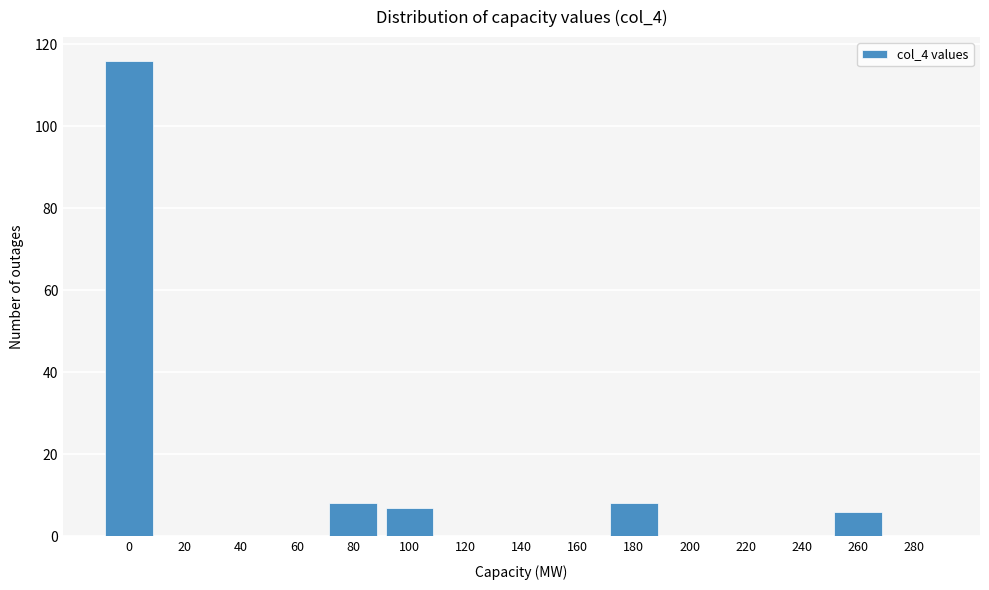

Reading left to right, list all the values displayed in this chart.

0=116	20=0	40=0	60=0	80=8	100=7	120=0	140=0	160=0	180=8	200=0	220=0	240=0	260=6	280=0